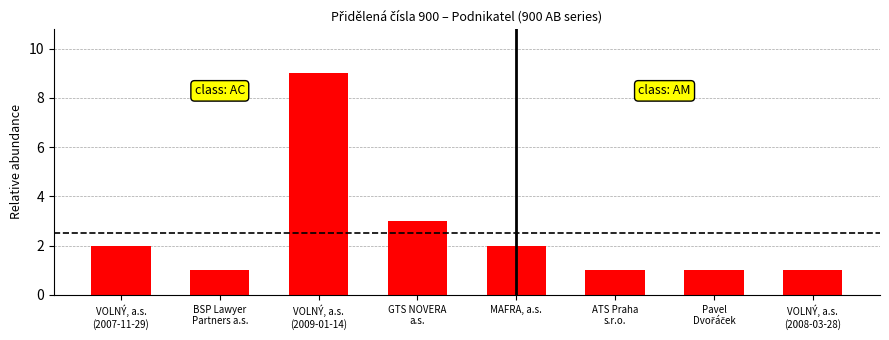

What is the sum of all values?

20